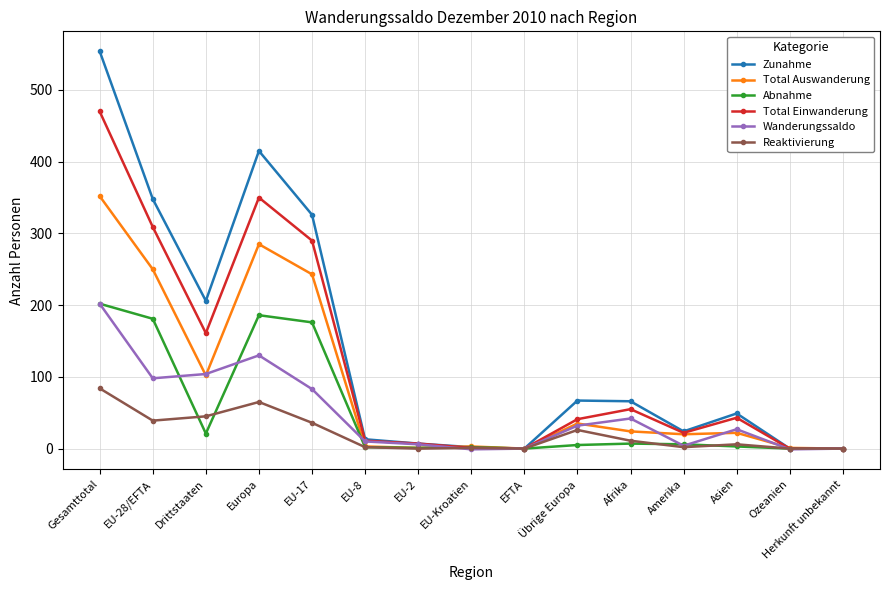

Which series has the largest range (max minus min)?

Zunahme